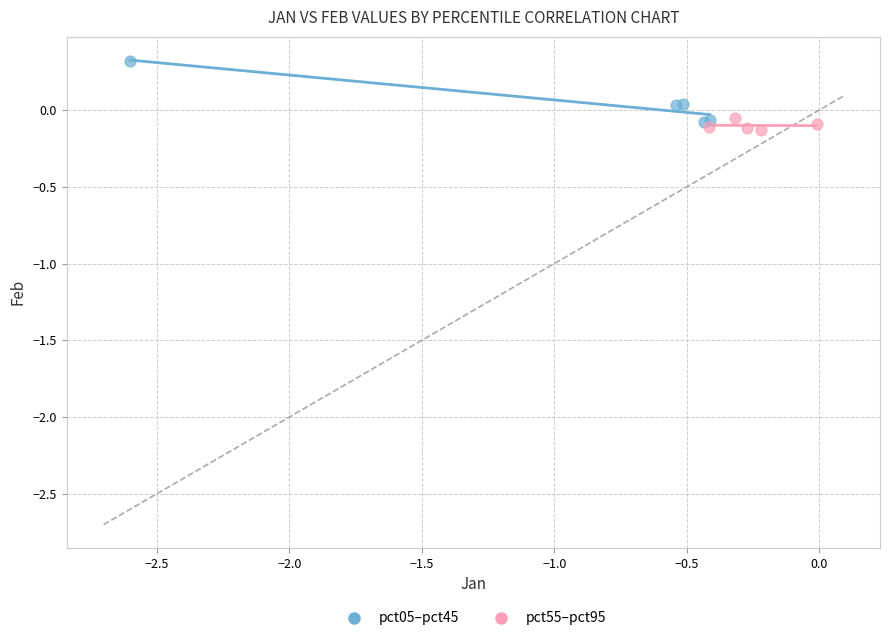

What are all the series names shown in the legend?

pct05–pct45, pct55–pct95